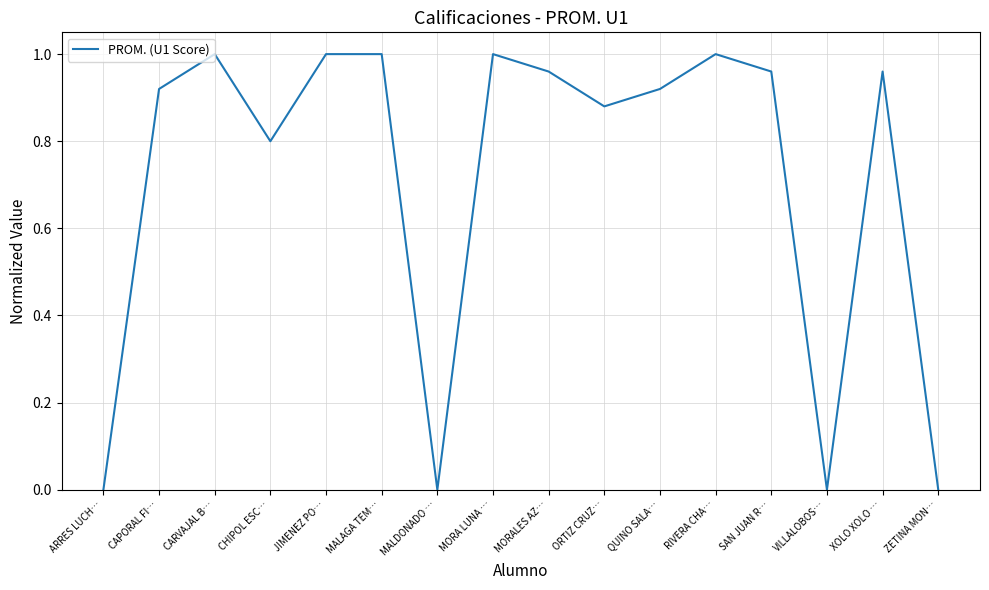

What is the approximate value at CHIPOL ESC…?

0.8